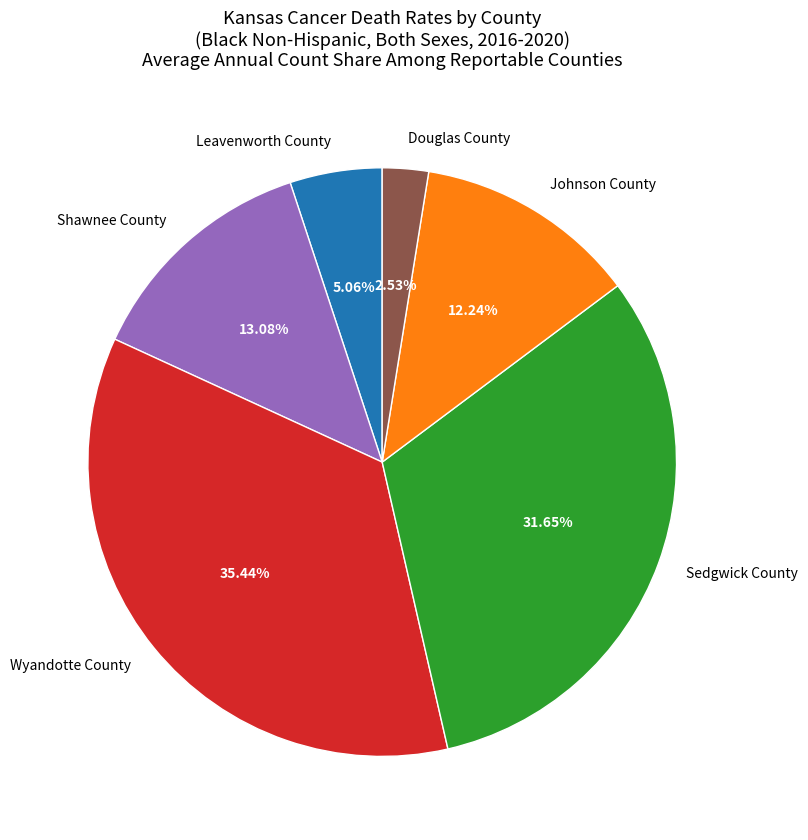

Does Douglas County account for over 50% of the chart?

No